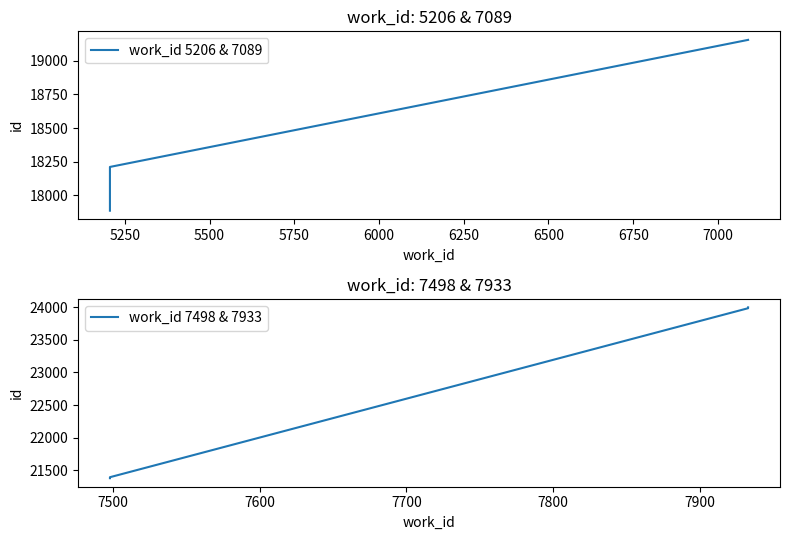

What is the smallest value displayed?

17884